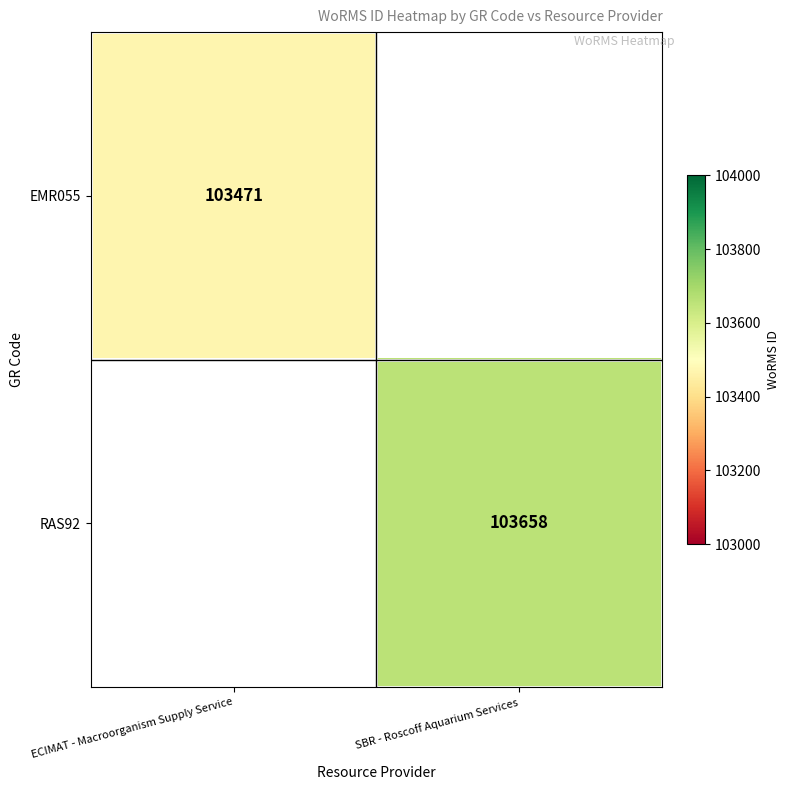

How many series are shown in this chart?

2